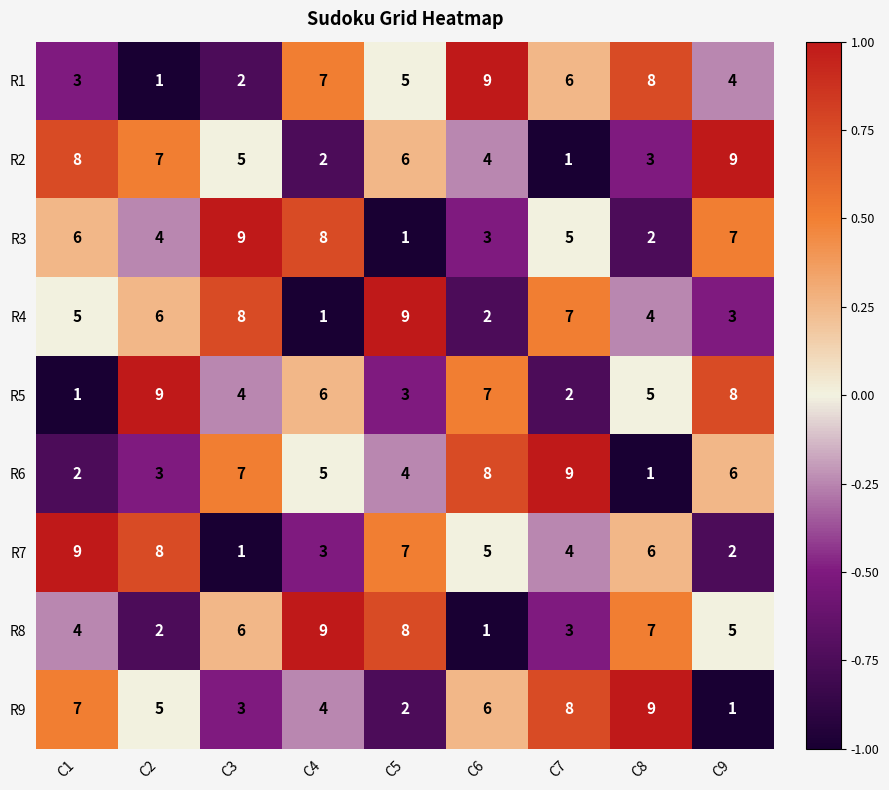

What is the greatest value displayed?

9